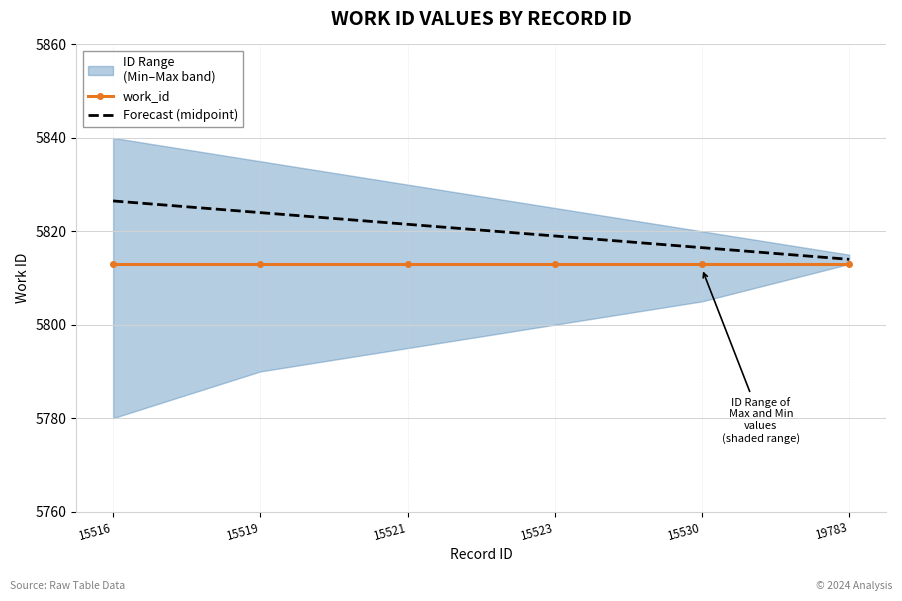

True or false: work_id and Forecast (midpoint) cross at least once.

False